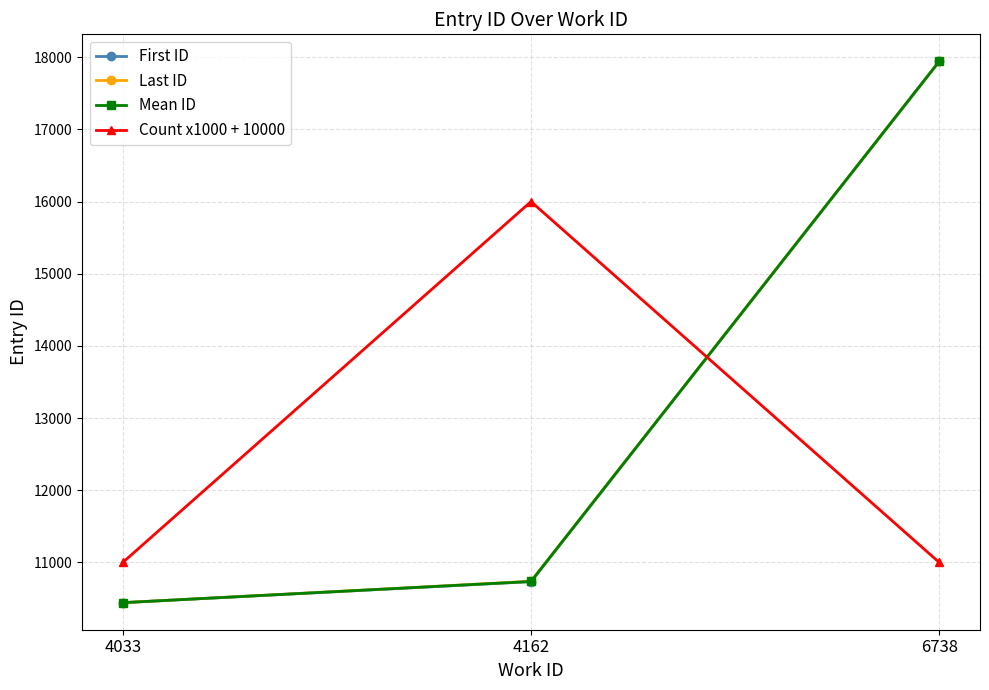

Which series changed the most between 4162 and 6738?

First ID